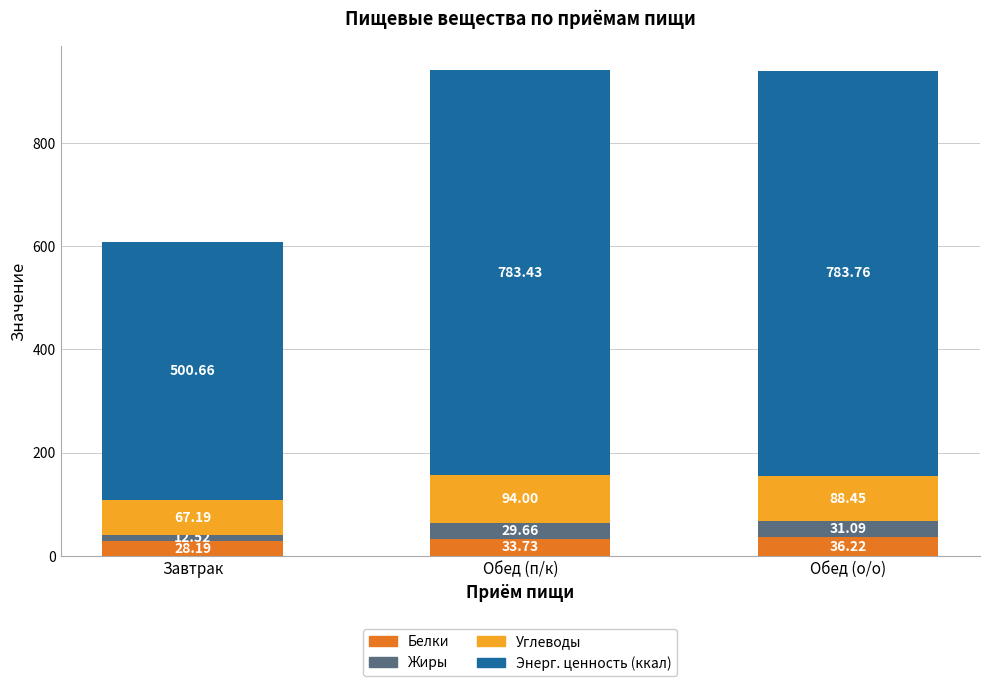

What is the total value across all series at Завтрак?

608.6